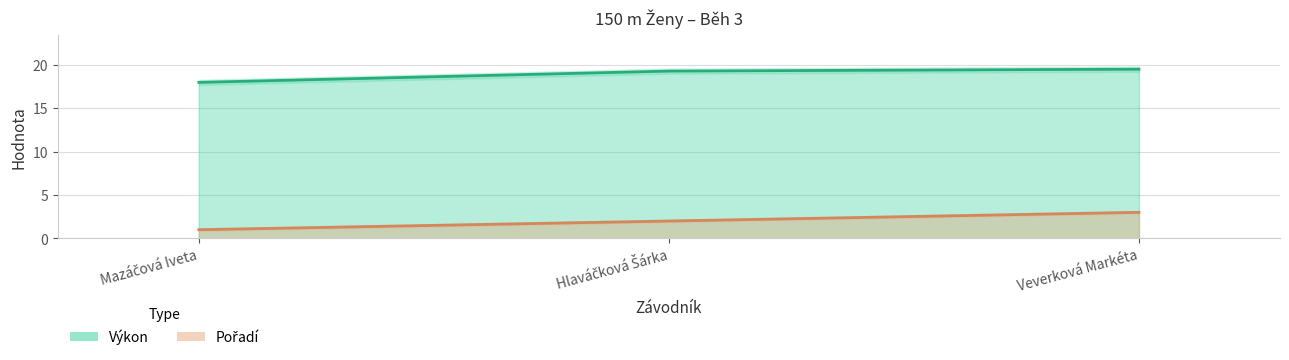

At which label does Výkon first exceed 19?

Hlaváčková Šárka